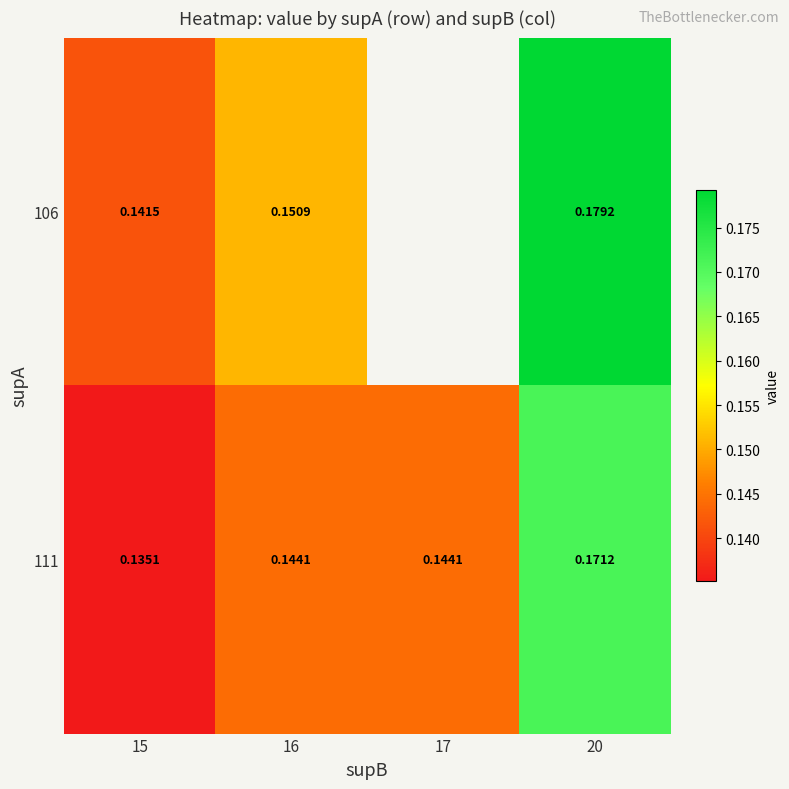

At which category is the sum across all series the highest?

20